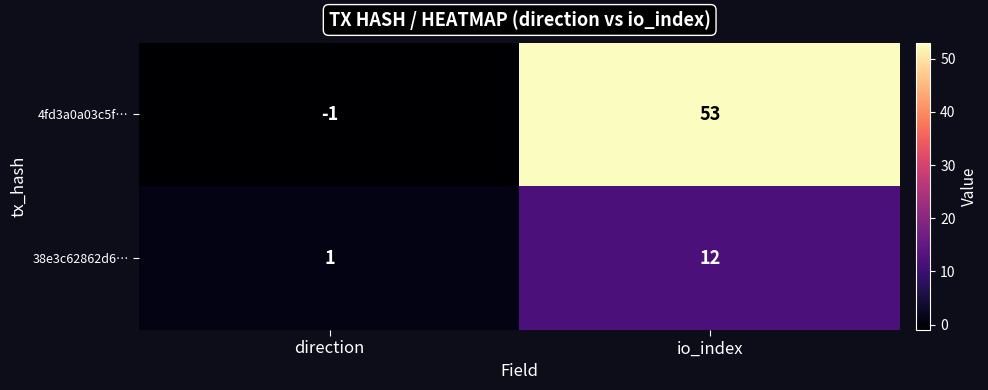

What is the greatest value displayed?

53